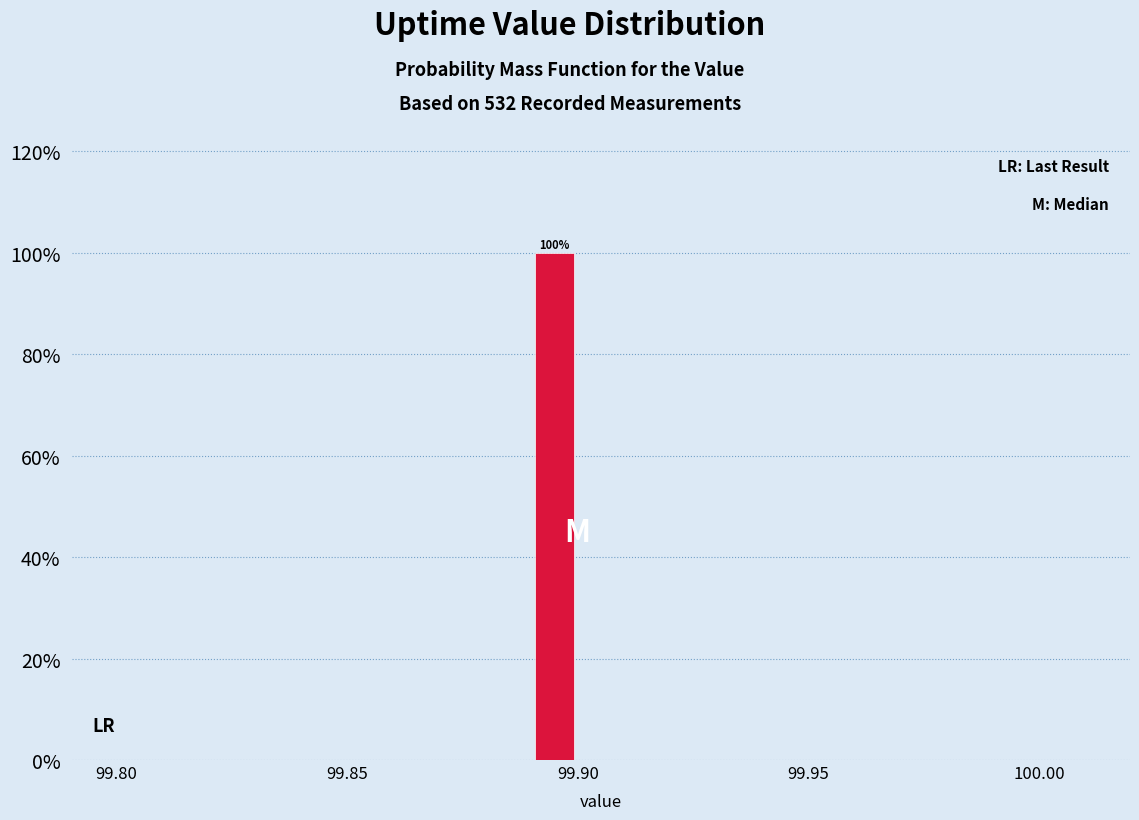

Read against the x-axis, roughly where is the centre of the tallest bar?

99.895